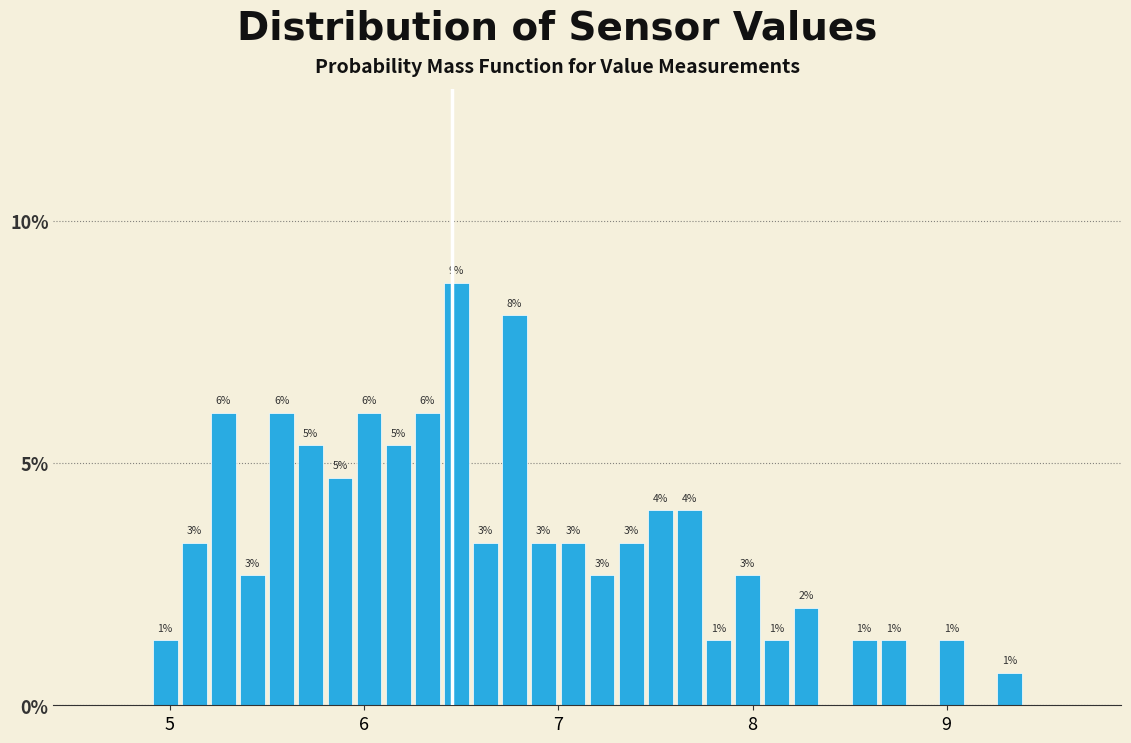

Read against the x-axis, roughly where is the centre of the tallest bar?

6.5